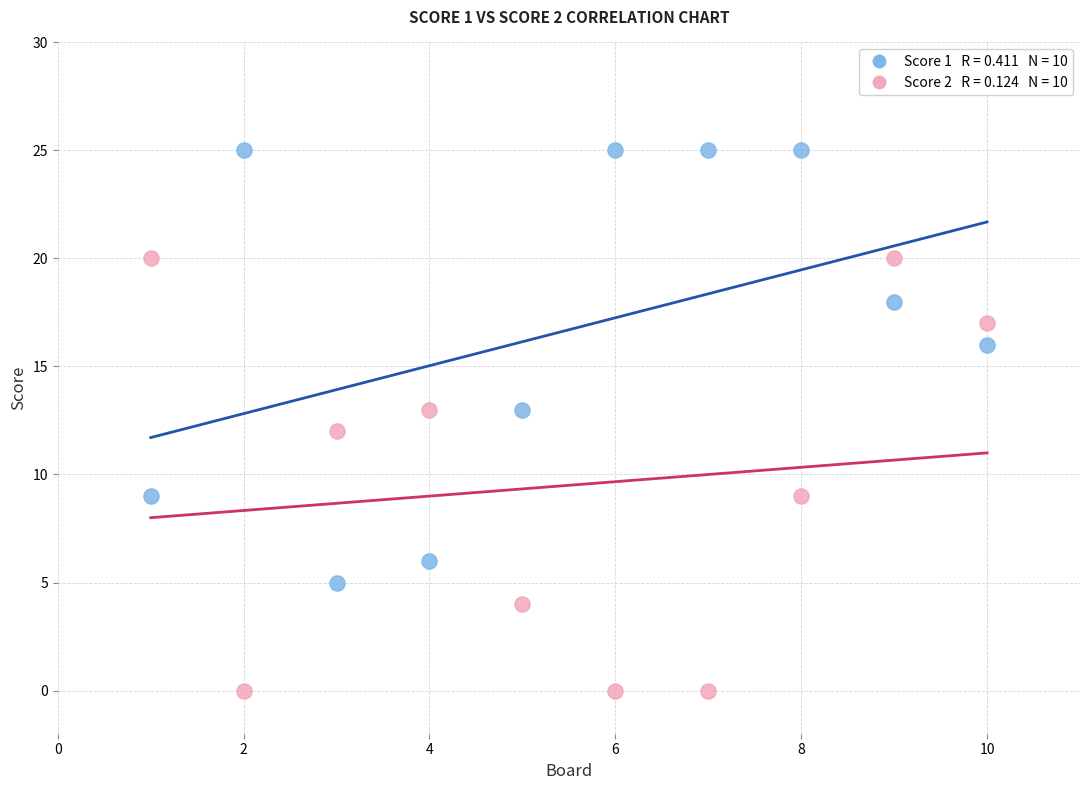

Across all data points, what is the range of Y values (max minus min)?

25